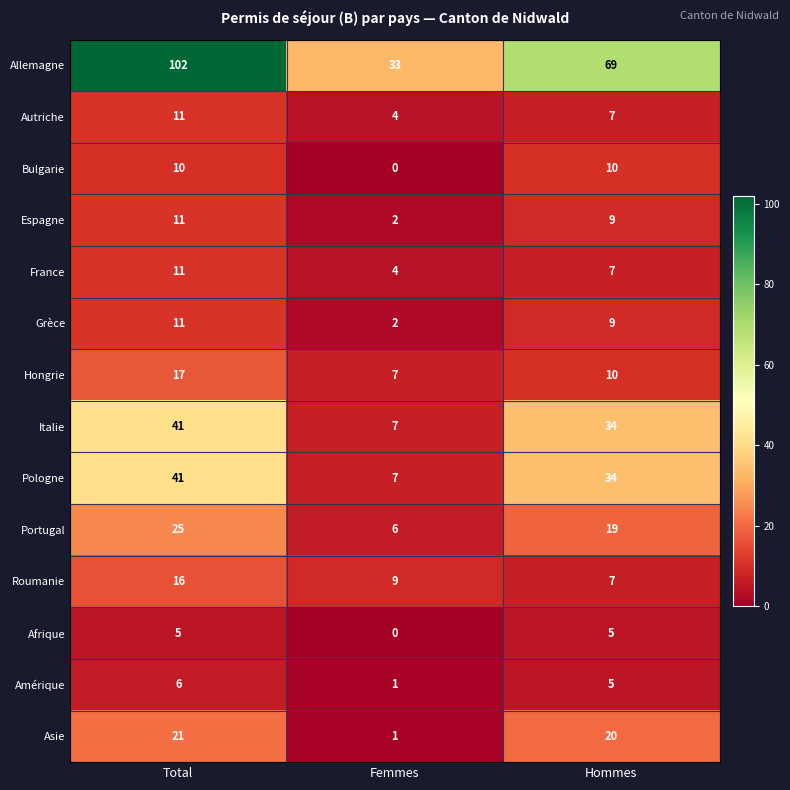

Count the Afrique values in the range 0 to 5.

3